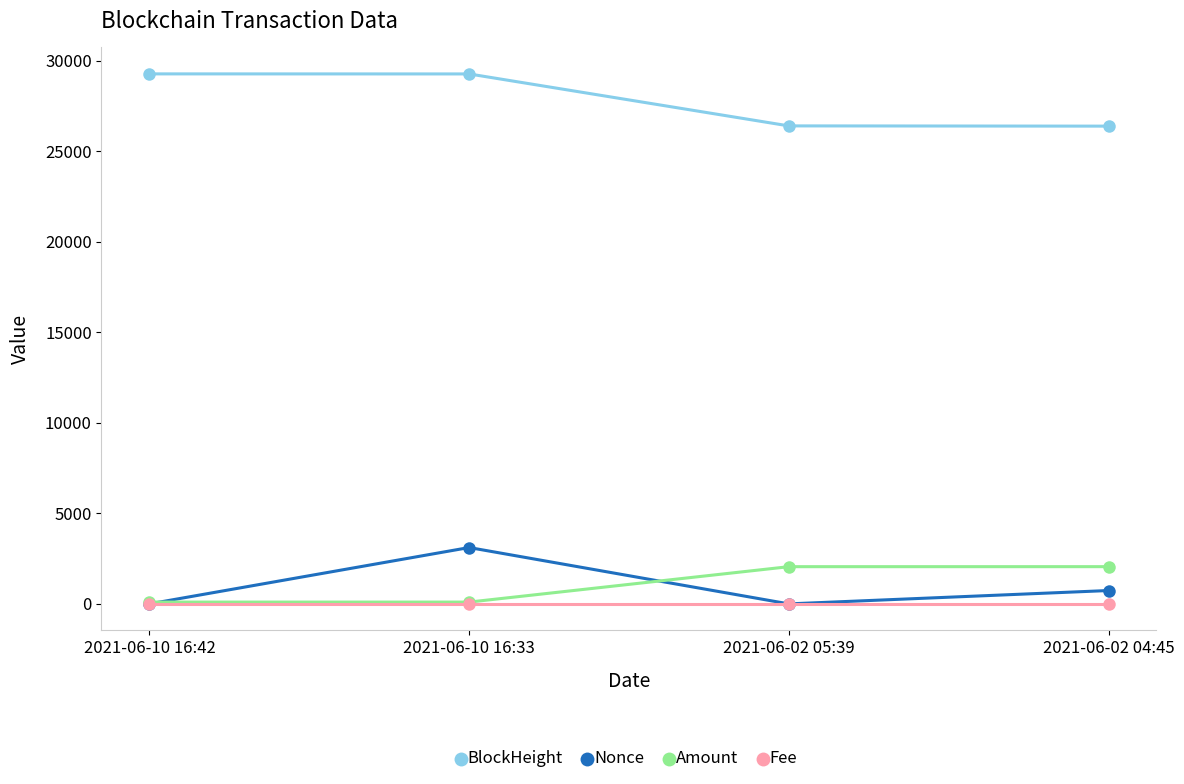

True or false: Fee and BlockHeight cross at least once.

False